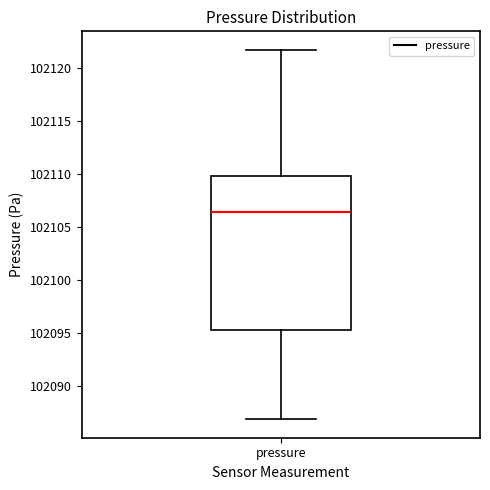

Transcribe this box plot: give where the median line is, the range the box spans, and where the two whiskers end, as read against the y-axis. The values are not printed on the chart, so give them approximately, as read against the axis.

median 102106.5, box 102095.5 to 102110.0, whiskers 102087.0 to 102122.0